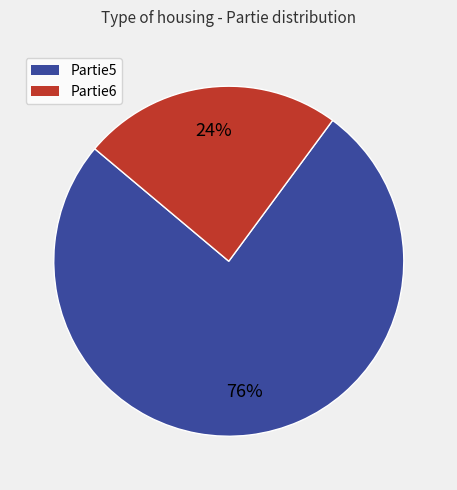

What is the ratio of the value at Partie5 to the value at Partie6?

3.2